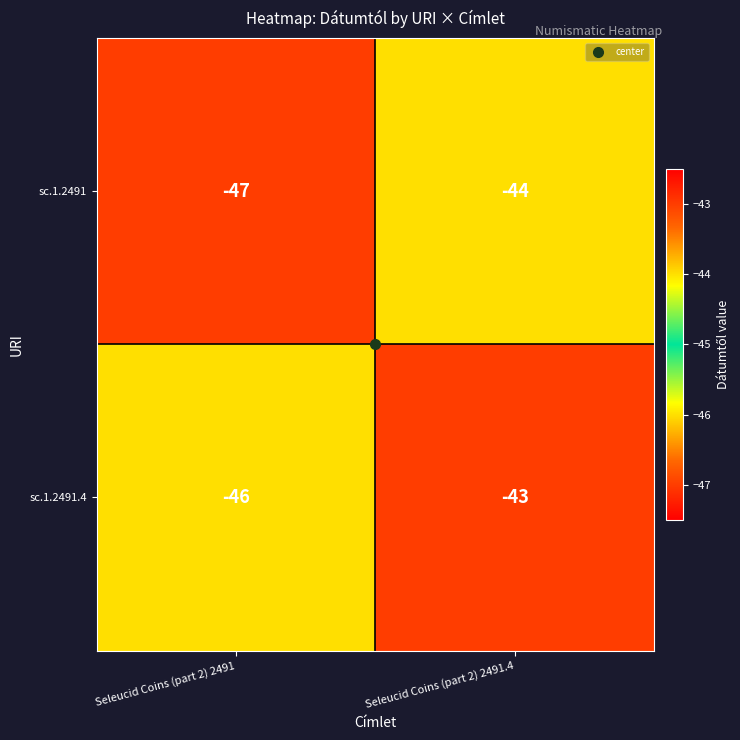

What is the total value across all series at Seleucid Coins (part 2) 2491.4?

-87